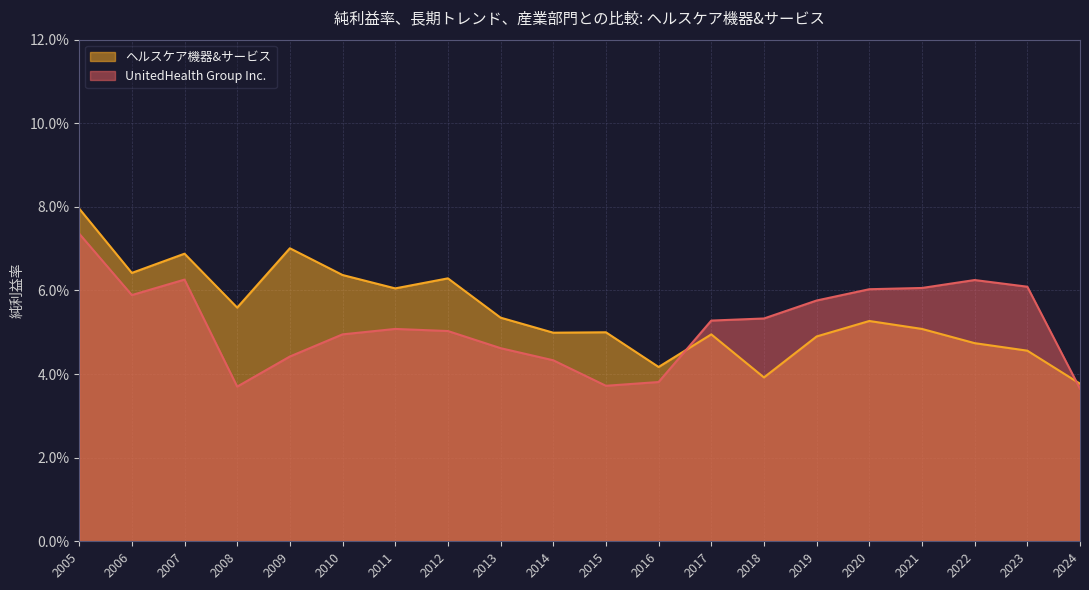

Is the value of ヘルスケア機器&サービス at 2017 greater than the value of UnitedHealth Group Inc. at 2019?

No